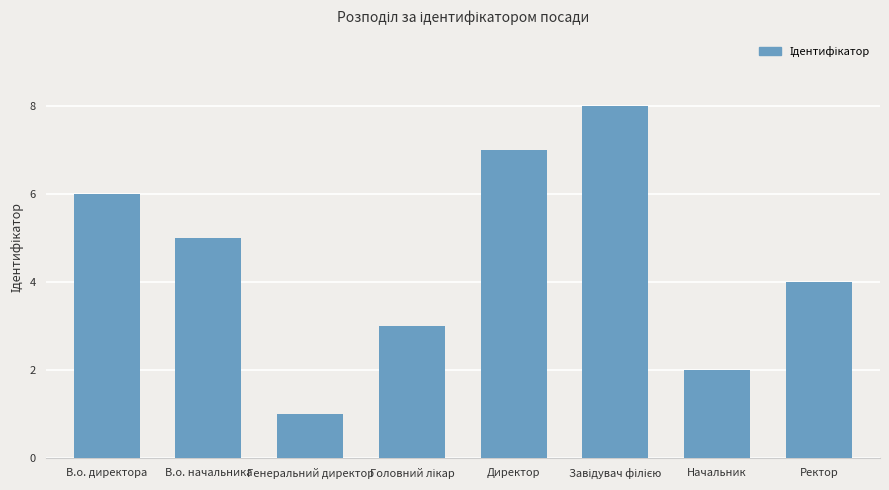

Between В.о. директора and Начальник, which is larger?

В.о. директора